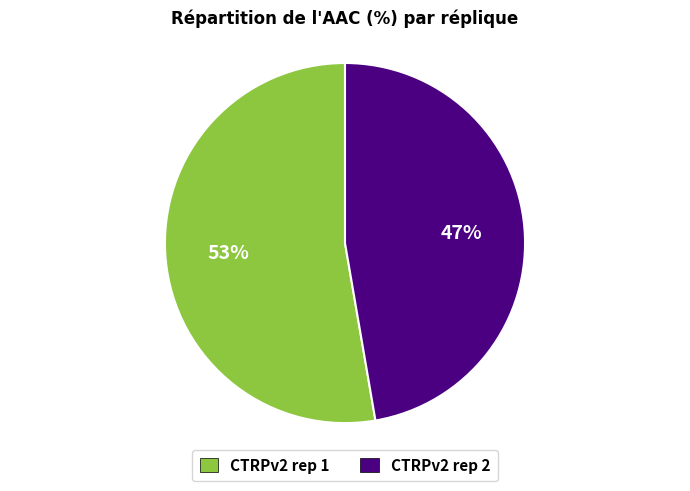

Rank the categories by value from highest to lowest.

CTRPv2 rep 1, CTRPv2 rep 2